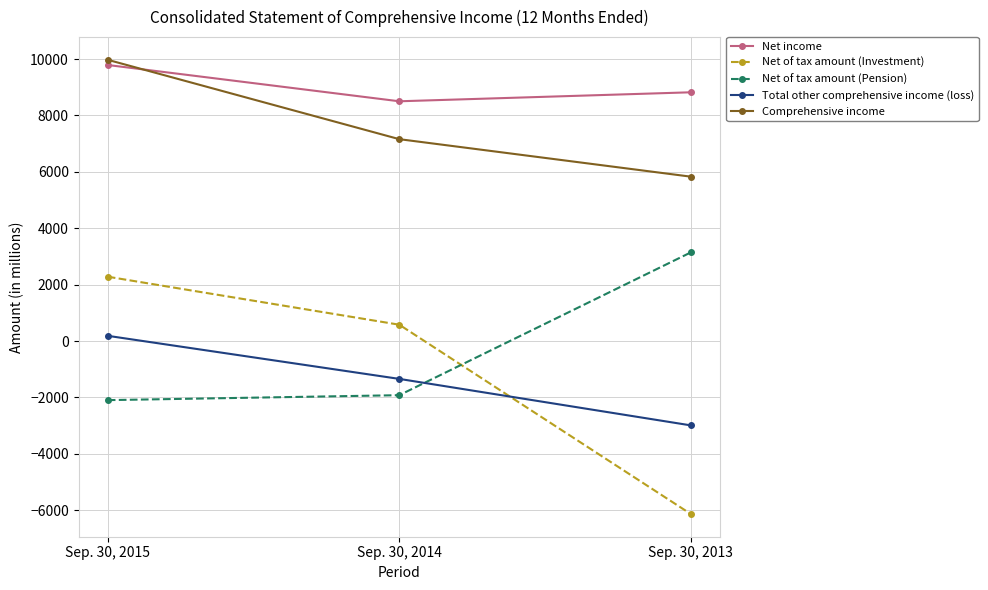

What is the average value of the Net of tax amount (Investment) series?

-1093